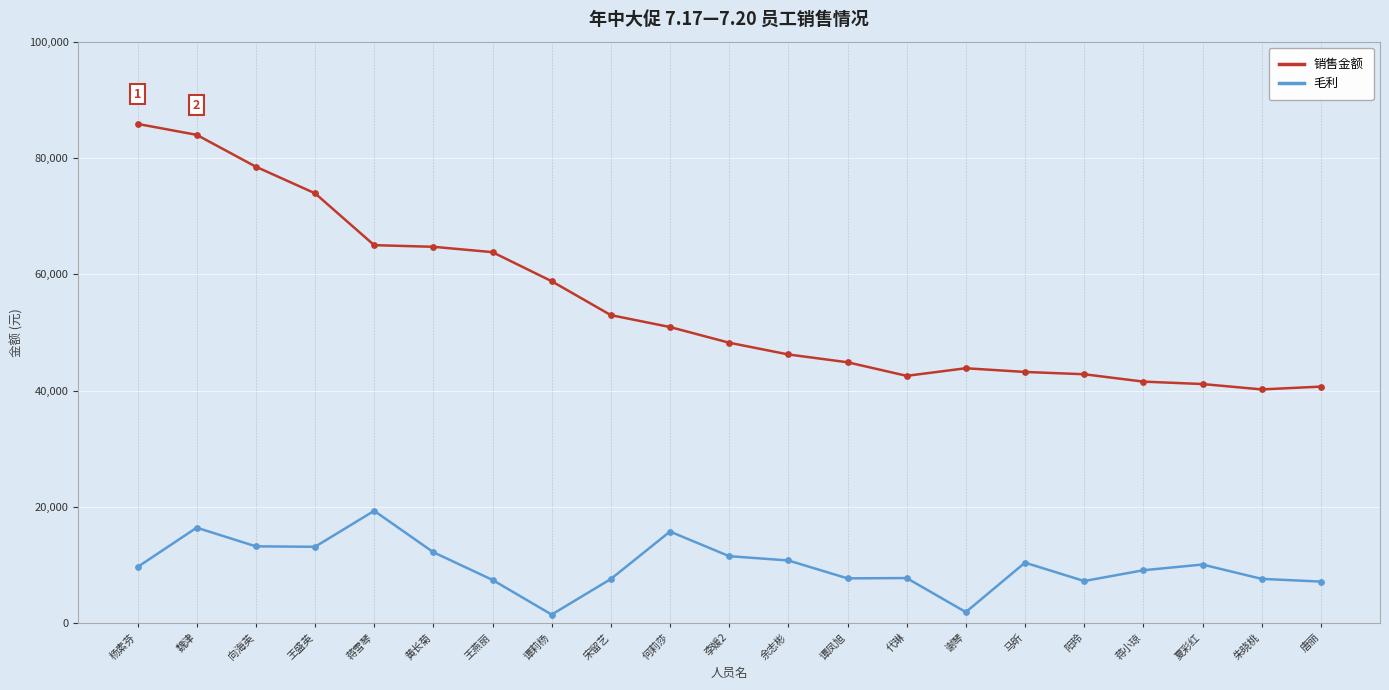

What is the total value across all series at 谭莉杨?

60270.0